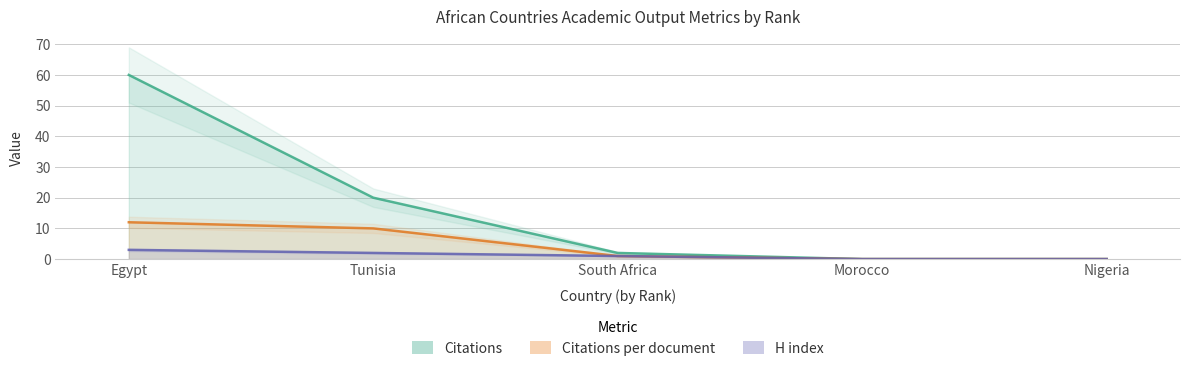

Which category has the lowest value in the Citations series?

Morocco